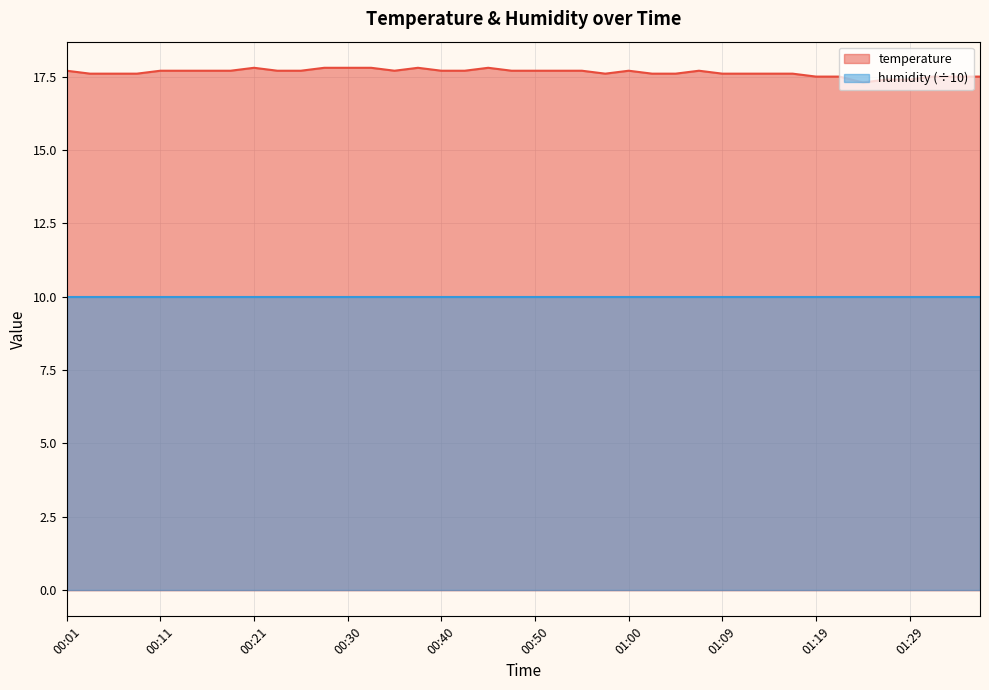

Approximately how many times larger is the value at 01:00 compared to 00:30?

1.0